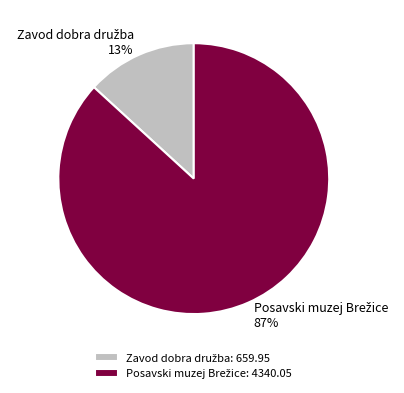

To the nearest percent, what is the difference between the largest and smallest slice percentages?

74%